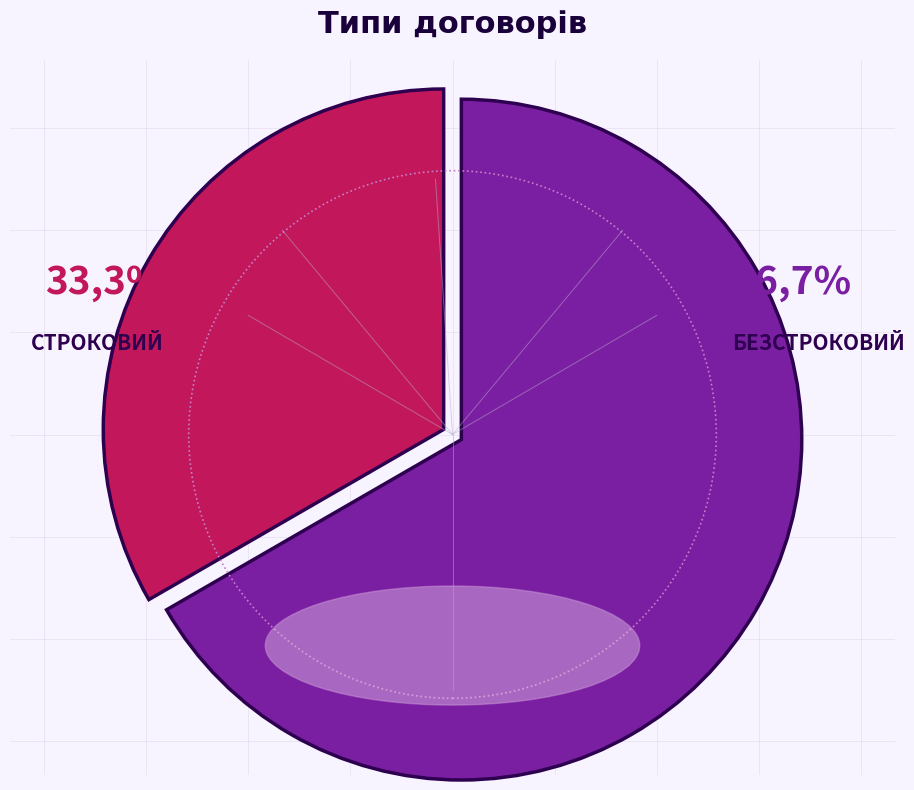

What is the change in value from Строковий to Безстроковий?

+1